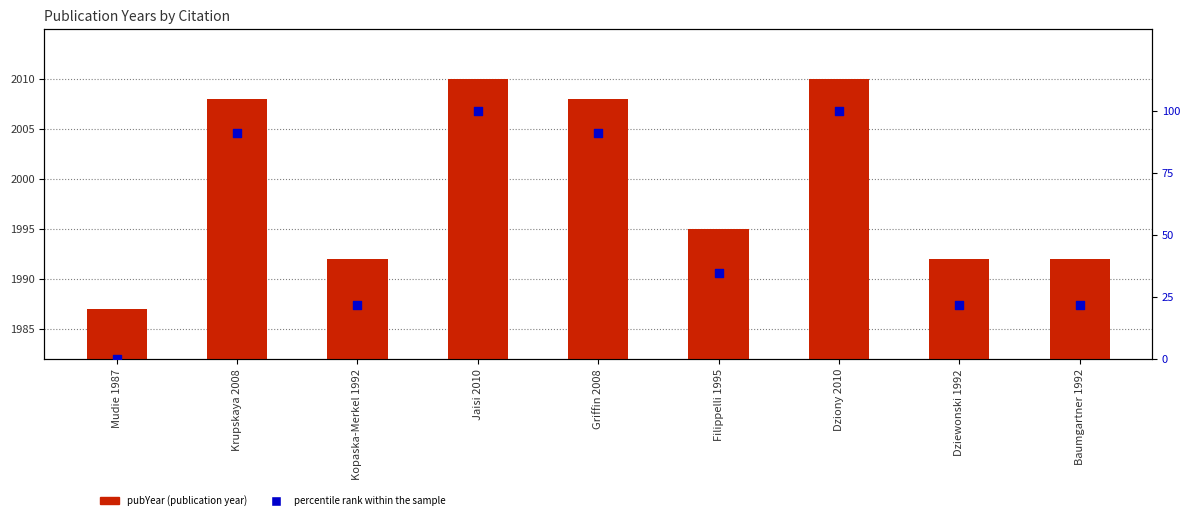

At how many categories does at least one series exceed 3?

9